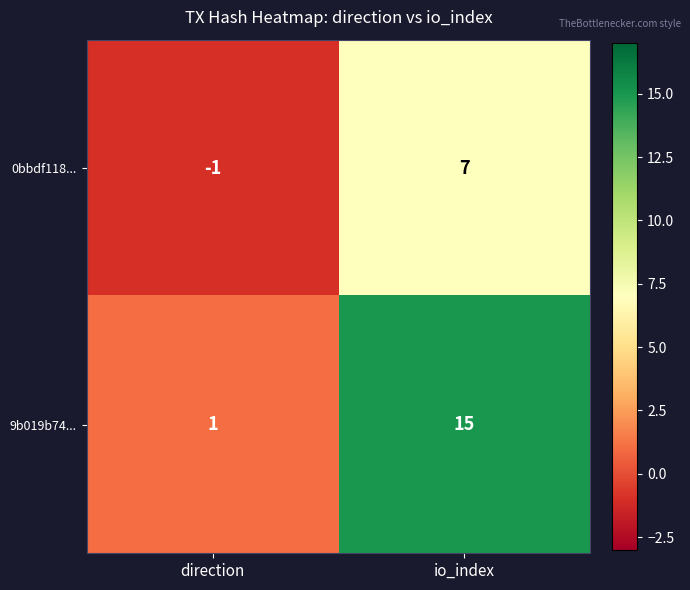

At which label is 9b019b74... closest to 8?

direction